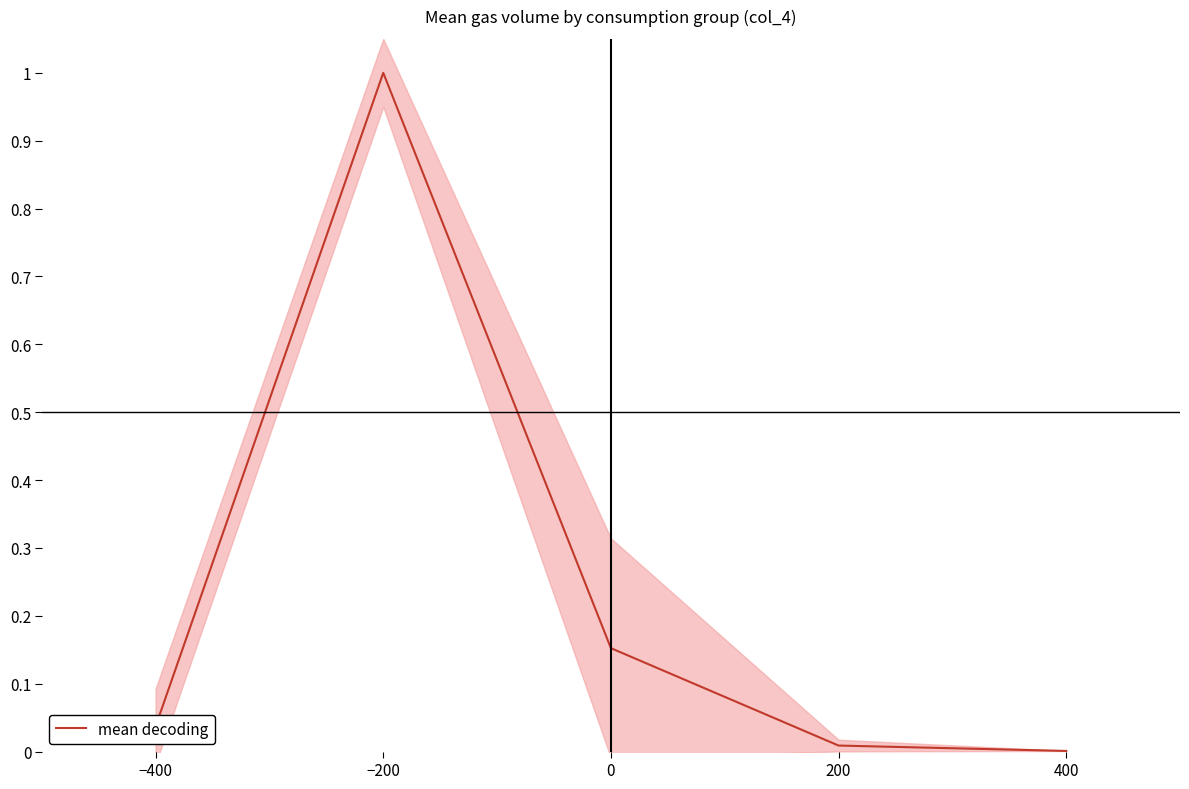

How many interior local peaks (higher than both neighbors) does the data have?

1